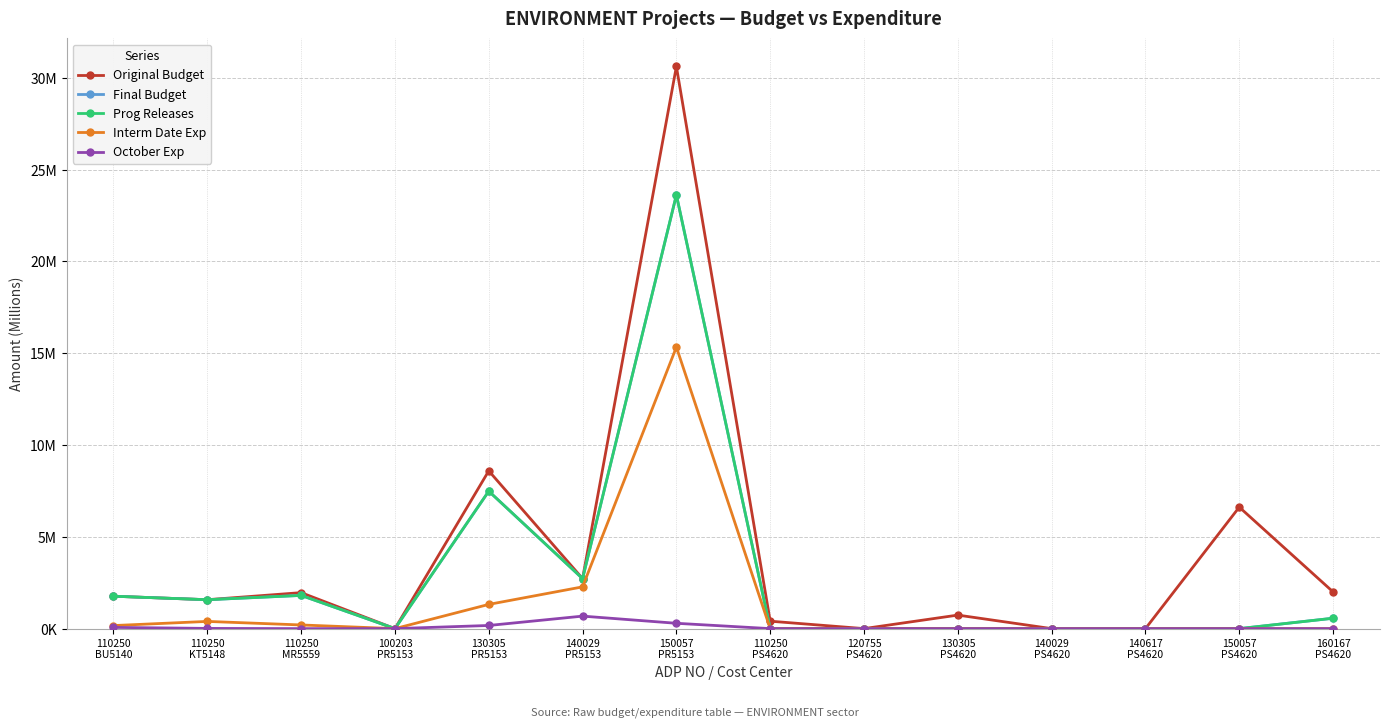

What position from the left is 150057
PR5153?

7